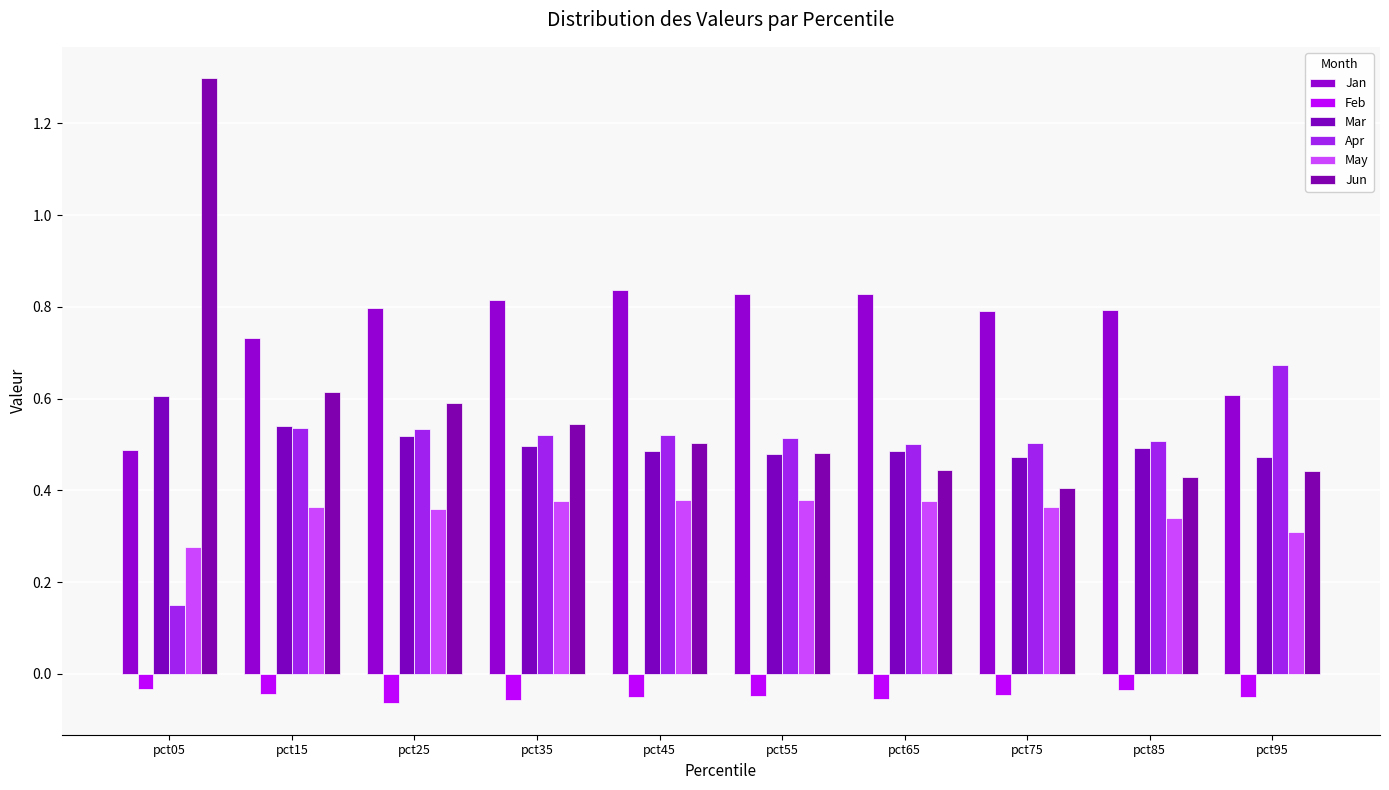

How many groups of bars are there?

10